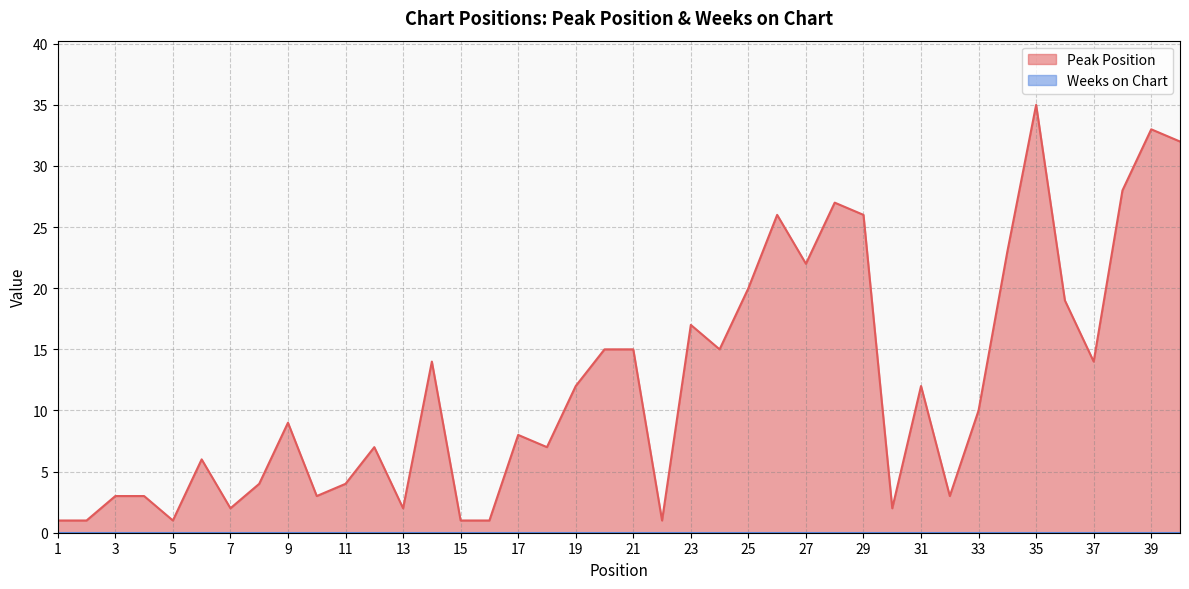

How many points are lower than both their immediate neighbors (excluding endpoints)?

11